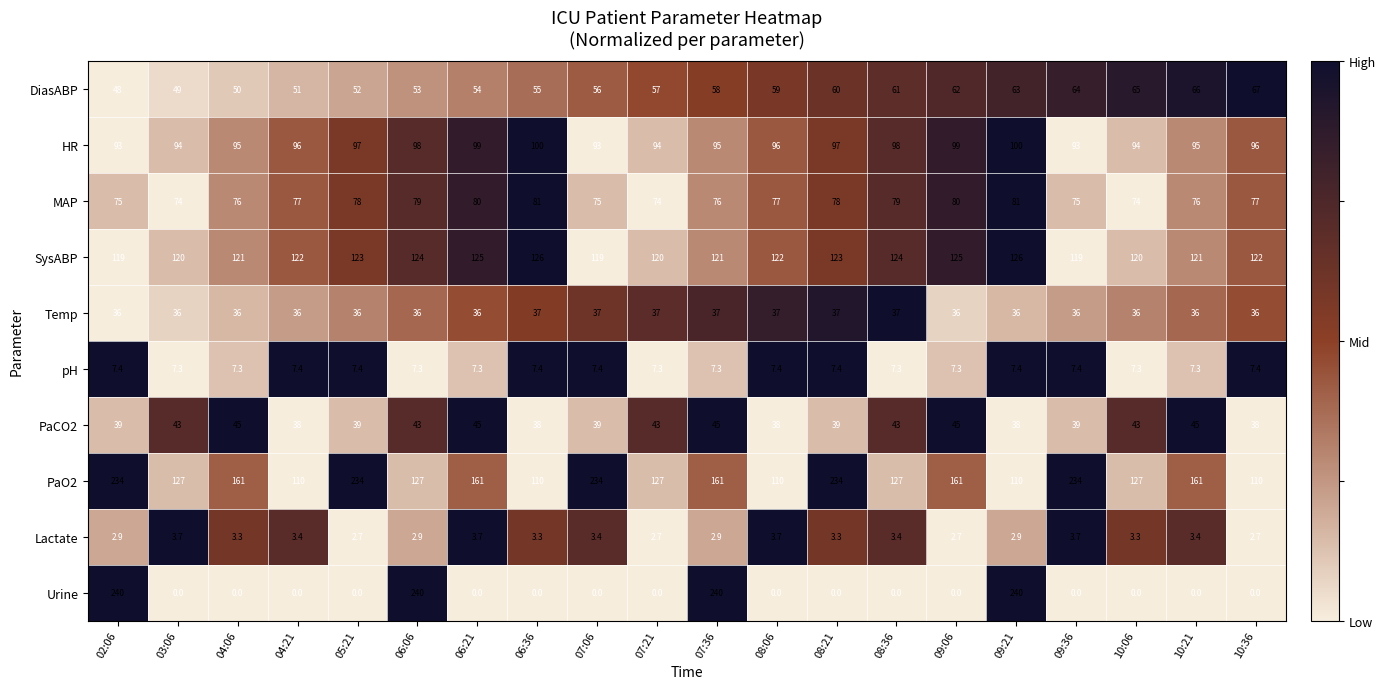

At how many categories does at least one series exceed 35?

20